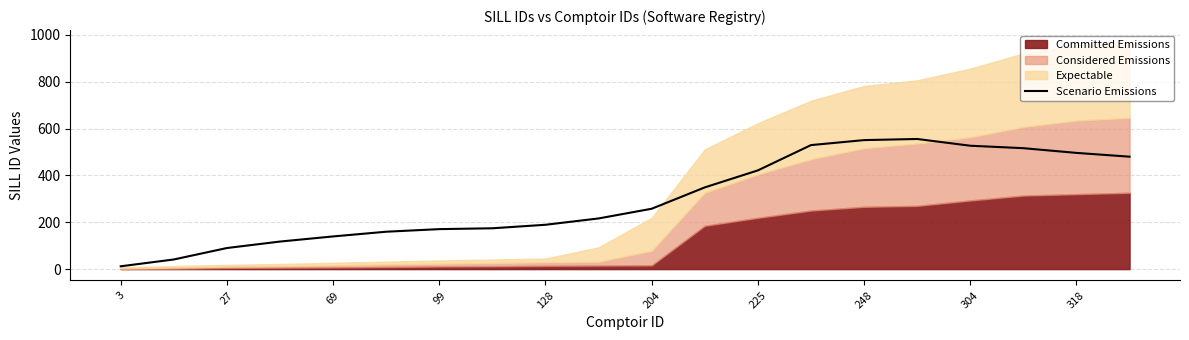

Does the chart have visible grid lines?

Yes